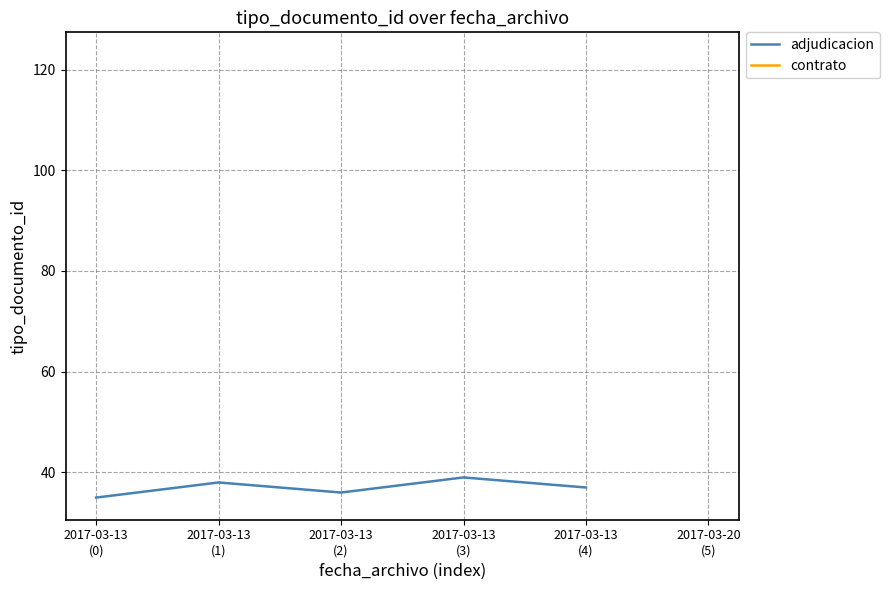

Does the chart have visible grid lines?

Yes